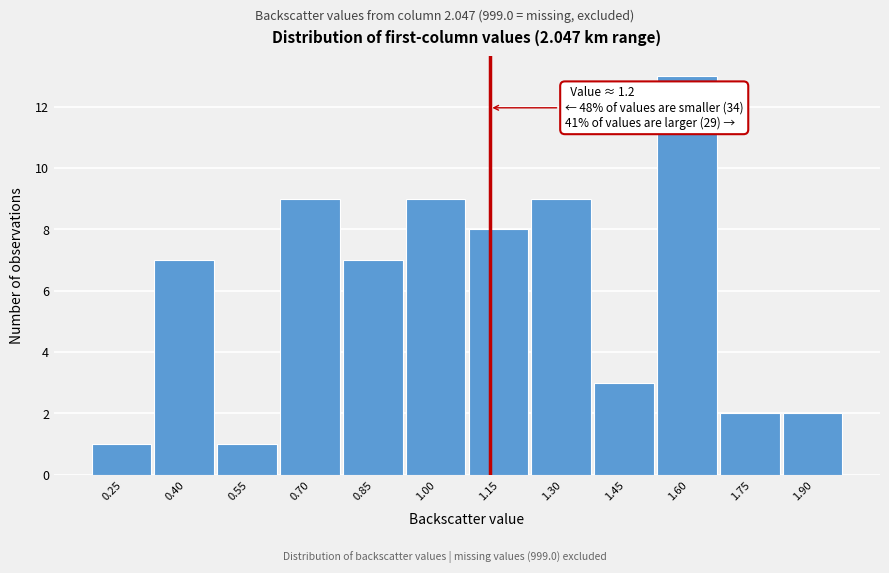

Reading left to right, what are all the values shown in this chart?

1	7	1	9	7	9	8	9	3	13	2	2